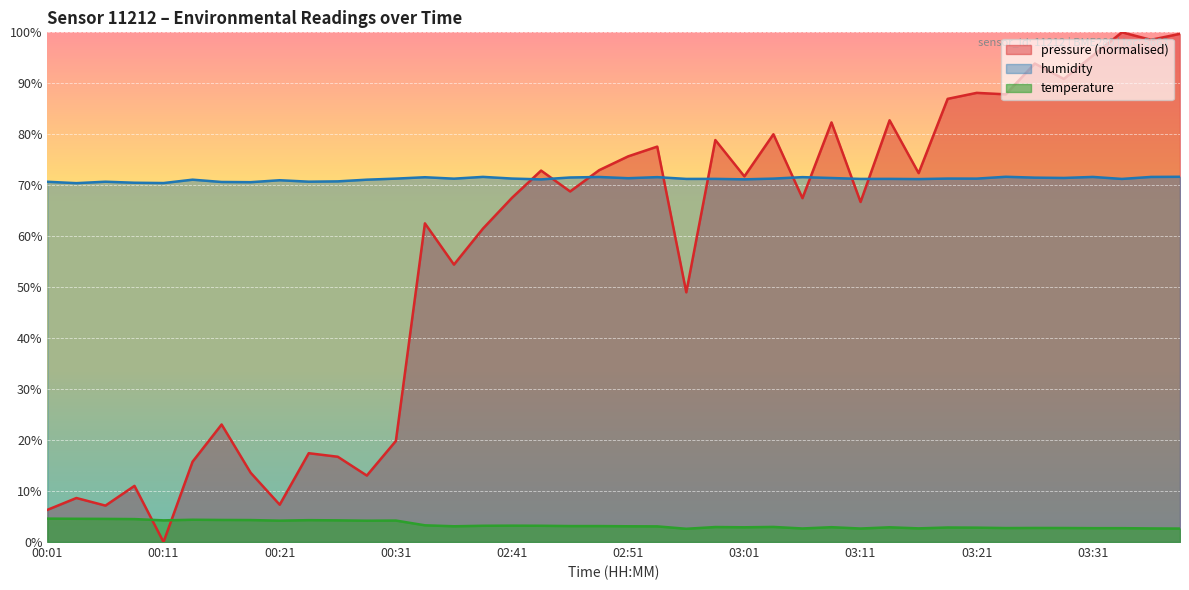

How many lines are shown in the chart?

3